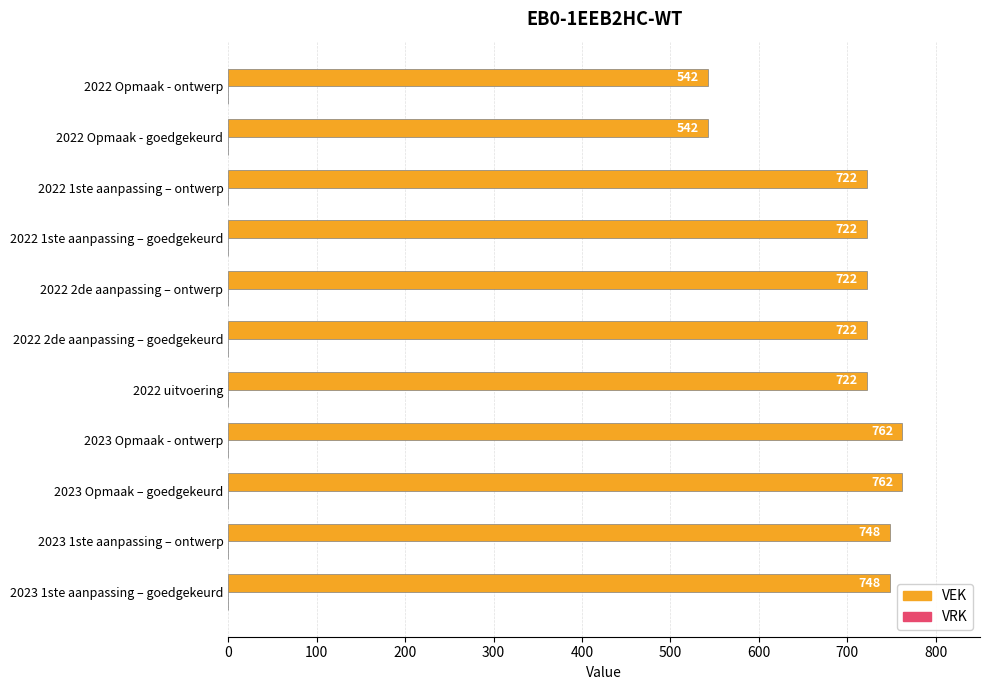

Read the VEK value at 2022 Opmaak - ontwerp.

542.0